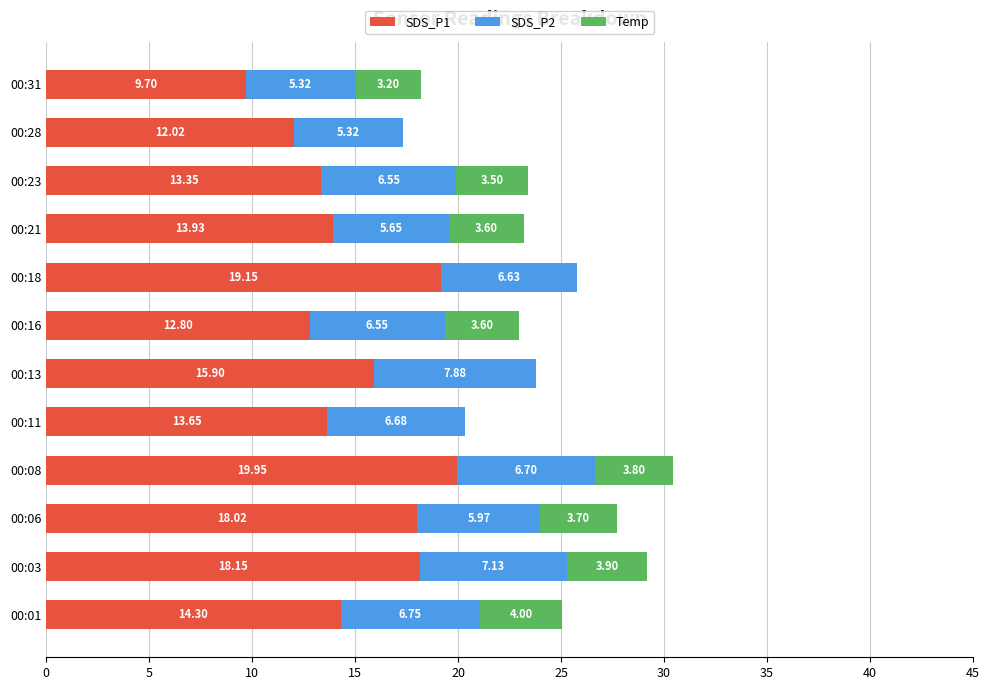

At which category is the sum across all series the highest?

00:08